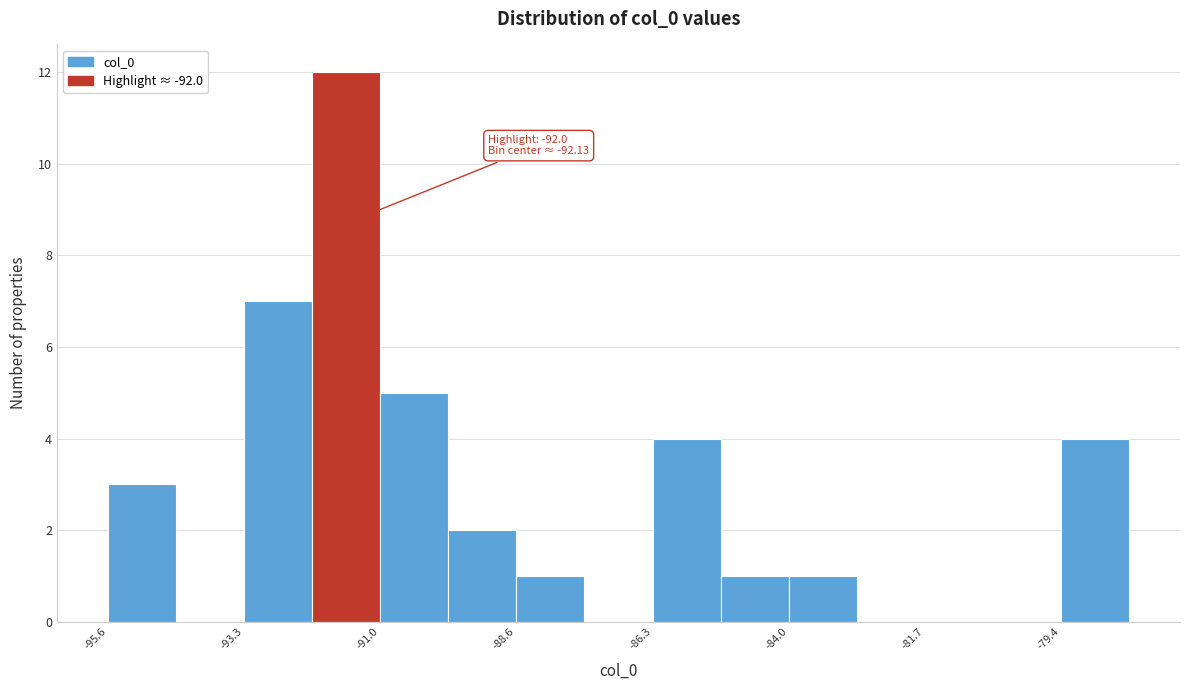

Read against the x-axis, roughly where is the centre of the tallest bar?

-91.5